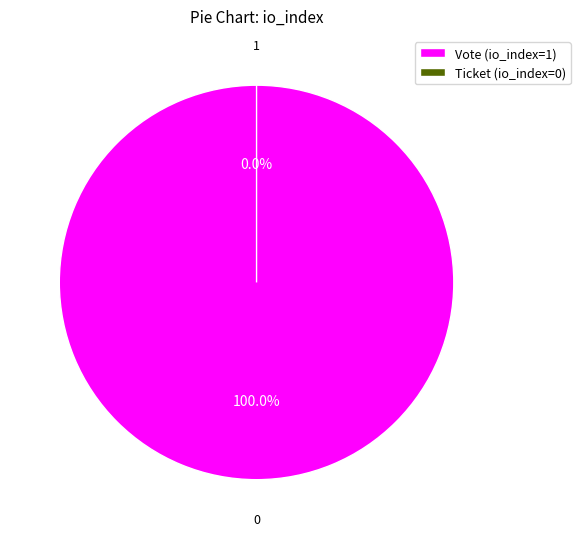

To the nearest percent, what is the difference between the largest and smallest slice percentages?

100%